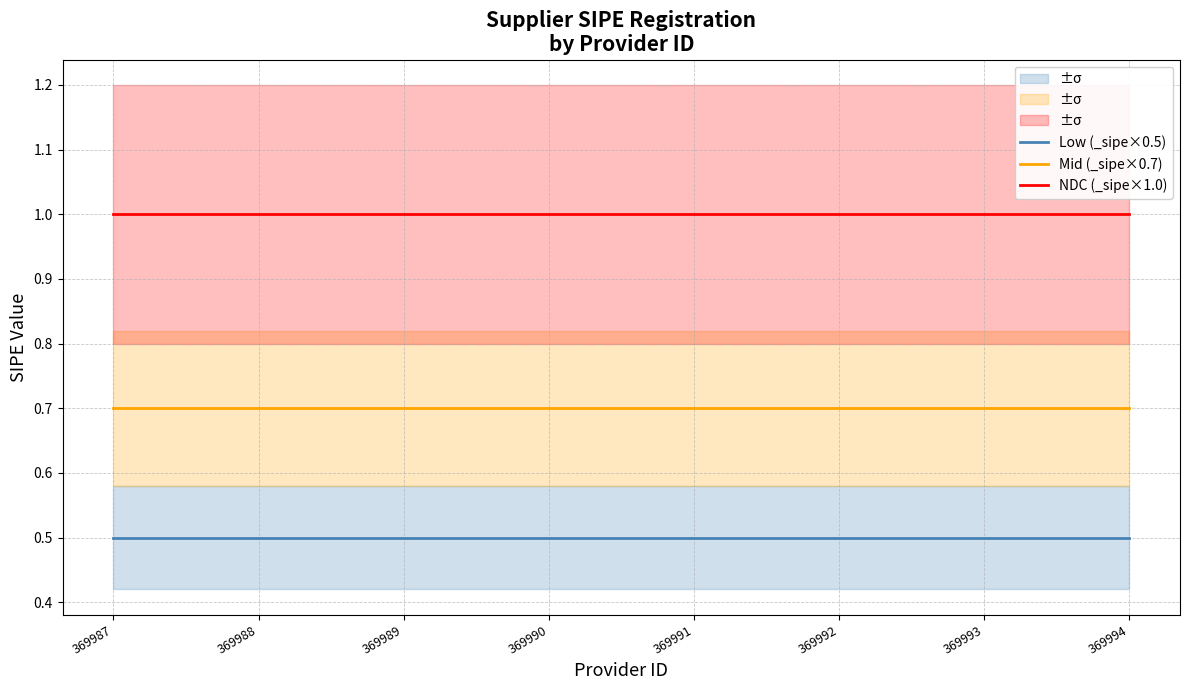

What value does the Low (_sipe×0.5) series have at 369989?

0.5